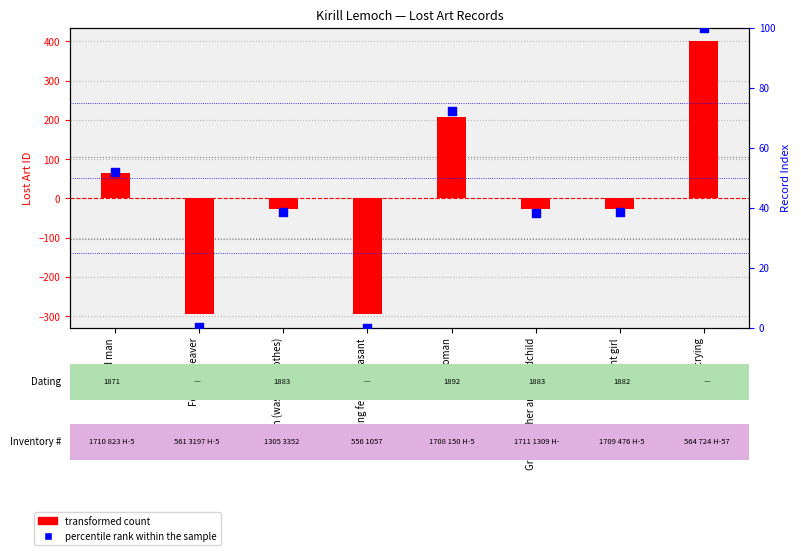

Which series contains the lowest Y value?

transformed count